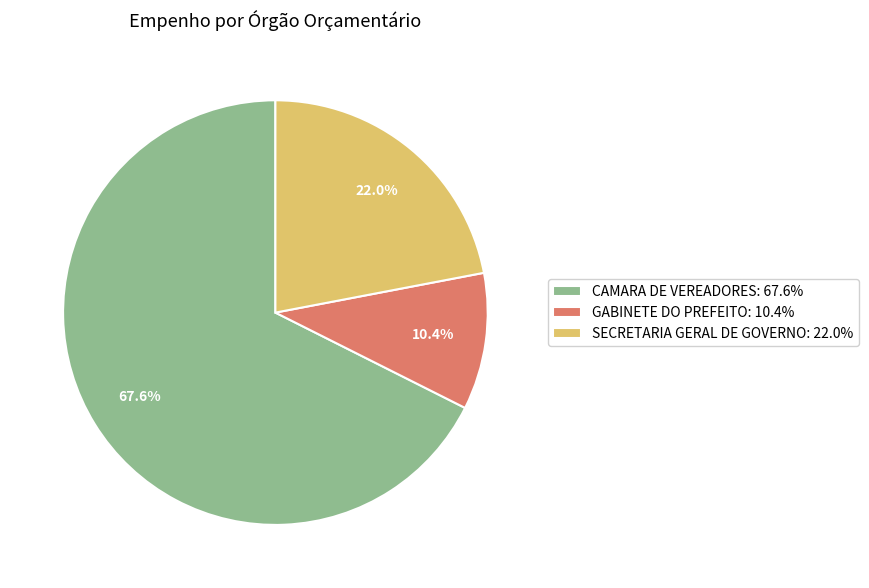

To the nearest percent, what is the difference between the largest and smallest slice percentages?

57%